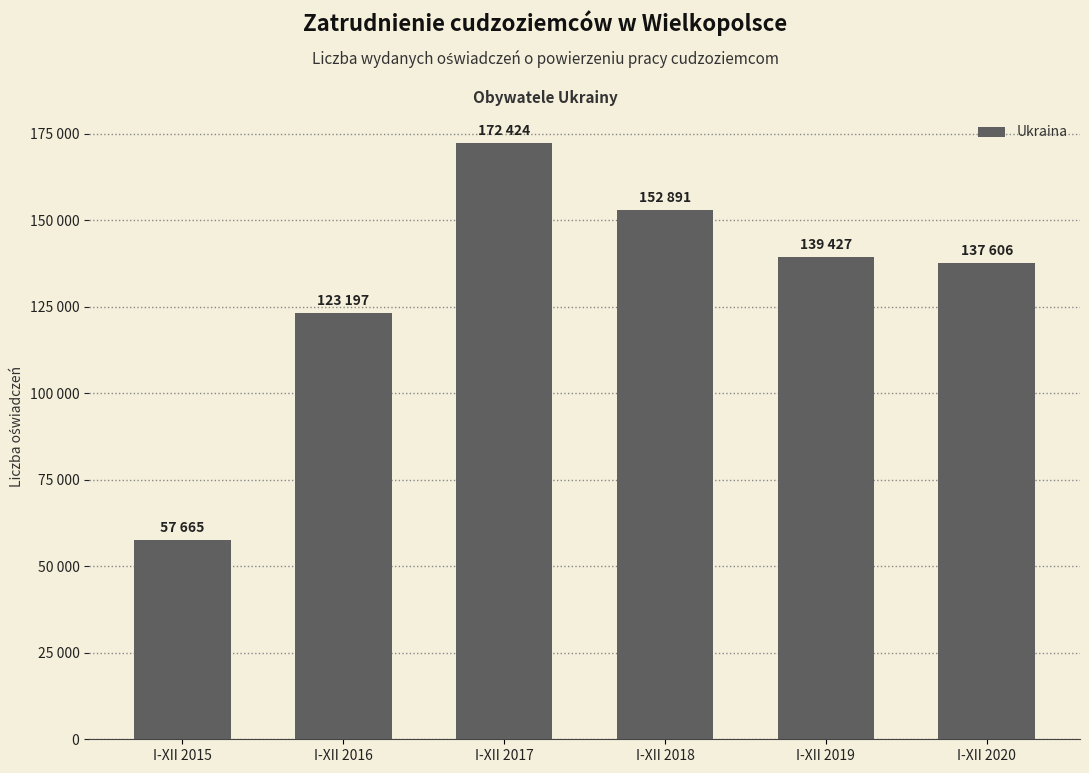

What is the greatest value displayed?

172424